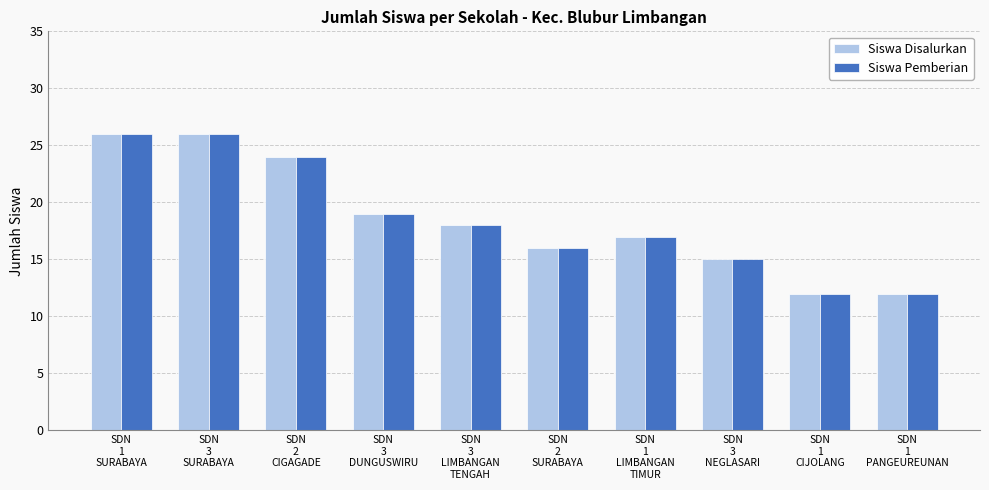

What position from the right is SDN
1
PANGEUREUNAN?

1